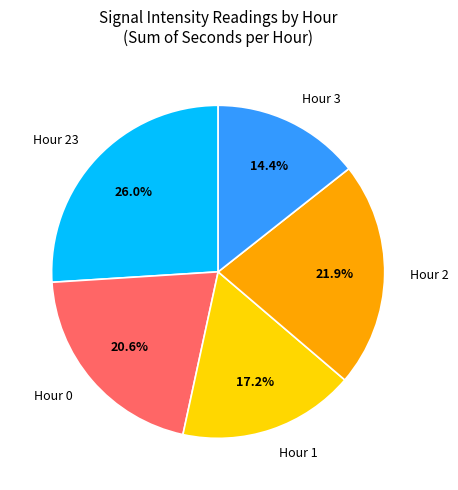

How much of the chart is everything except Hour 1?

82.8%